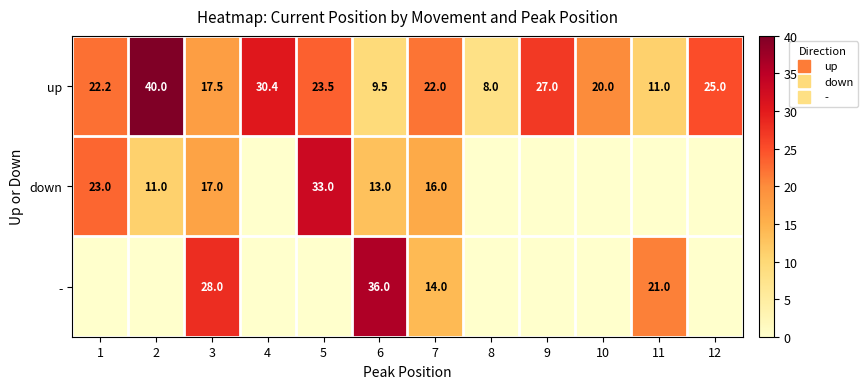

The value of up at 4 is 17.9. True or false?

False